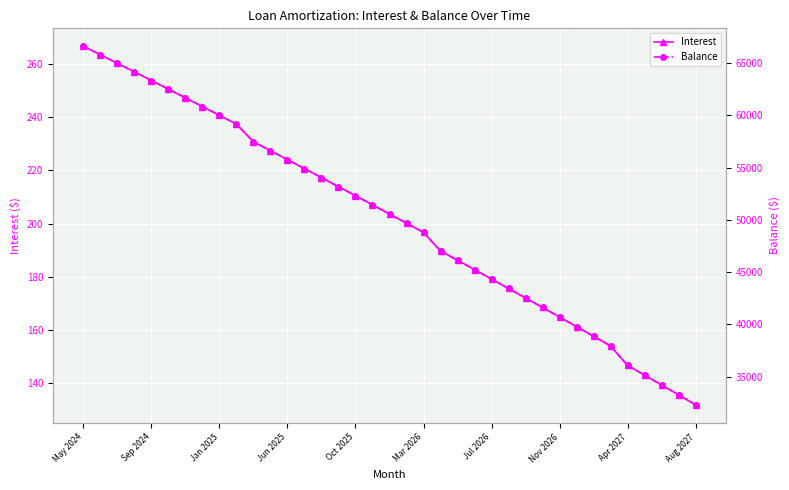

The value of Interest at Apr 2027 is 146.6. True or false?

True